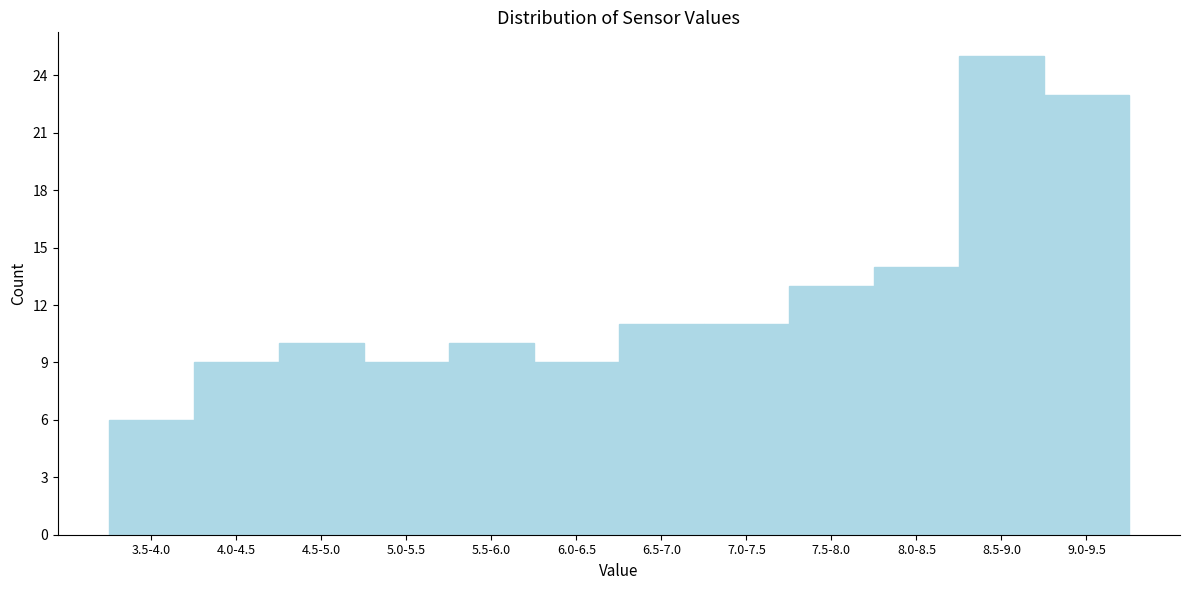

Reading left to right, transcribe all the data shown in this chart.

6	9	10	9	10	9	11	11	13	14	25	23